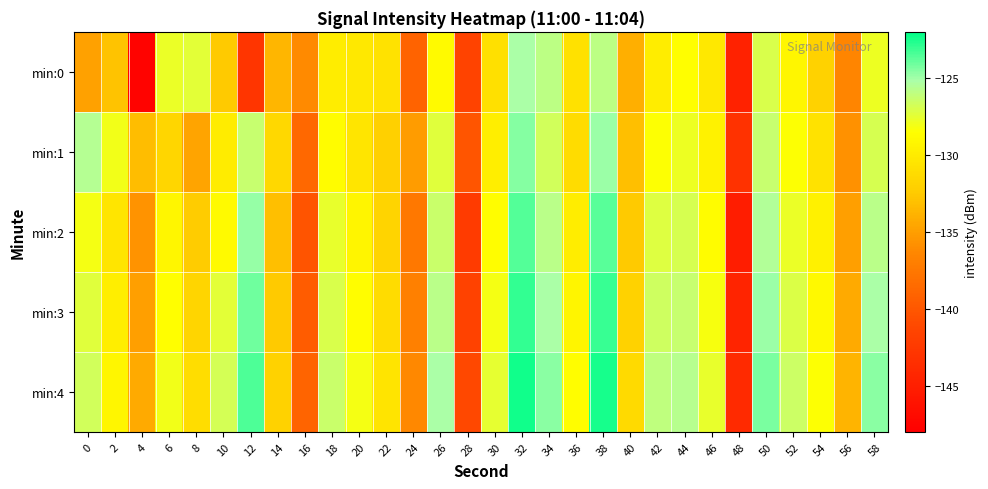

Reading left to right, extract all data points from this chart.

min:0: 0=-134.9	2=-132.9	4=-147.7	6=-127.8	8=-127.5	10=-132.5	12=-142.8	14=-133.7	16=-136.2	18=-129.8	20=-130.2	22=-130.7	24=-139.1	26=-128.9	28=-141.5	30=-130.9	32=-125.2	34=-125.9	36=-130.8	38=-125.9	40=-134.0	42=-129.9	44=-128.5	46=-130.3	48=-144.7	50=-127.1	52=-129.2	54=-131.9	56=-136.4	58=-127.8
min:1: 0=-125.6	2=-128.0	4=-133.2	6=-131.6	8=-134.7	10=-130.0	12=-126.3	14=-131.5	16=-138.7	18=-128.8	20=-130.5	22=-132.1	24=-135.2	26=-127.3	28=-140.1	30=-129.8	32=-124.5	34=-126.7	36=-131.2	38=-124.9	40=-133.1	42=-128.5	44=-127.8	46=-129.5	48=-143.2	50=-126.3	52=-128.4	54=-130.7	56=-135.8	58=-126.9
min:2: 0=-128.1	2=-130.5	4=-135.7	6=-129.2	8=-132.4	10=-128.9	12=-124.8	14=-133.1	16=-140.2	18=-127.6	20=-129.3	22=-131.8	24=-137.5	26=-126.4	28=-142.3	30=-128.7	32=-123.6	34=-125.8	36=-129.9	38=-123.7	40=-132.5	42=-127.2	44=-126.9	46=-128.8	48=-145.1	50=-125.5	52=-127.7	54=-129.6	56=-134.9	58=-125.8
min:3: 0=-127.3	2=-129.8	4=-134.9	6=-128.6	8=-131.7	10=-127.4	12=-124.1	14=-132.5	16=-139.6	18=-127.0	20=-128.7	22=-131.2	24=-136.9	26=-125.8	28=-141.7	30=-128.1	32=-123.0	34=-125.2	36=-129.3	38=-123.1	40=-131.9	42=-126.6	44=-126.3	46=-128.2	48=-144.5	50=-124.9	52=-127.1	54=-129.0	56=-134.3	58=-125.2
min:4: 0=-126.7	2=-129.2	4=-134.3	6=-128.0	8=-131.1	10=-126.8	12=-123.5	14=-131.9	16=-139.0	18=-126.4	20=-128.1	22=-130.6	24=-136.3	26=-125.2	28=-141.1	30=-127.5	32=-122.4	34=-124.6	36=-128.7	38=-122.5	40=-131.3	42=-126.0	44=-125.7	46=-127.6	48=-143.9	50=-124.3	52=-126.5	54=-128.4	56=-133.7	58=-124.6